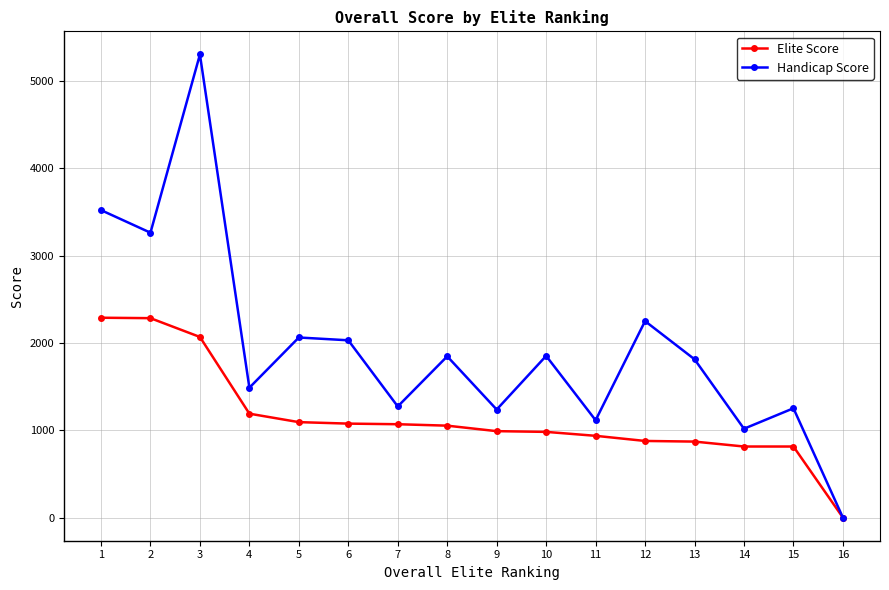

Rank the series by their maximum value, from lowest to highest.

Elite Score, Handicap Score